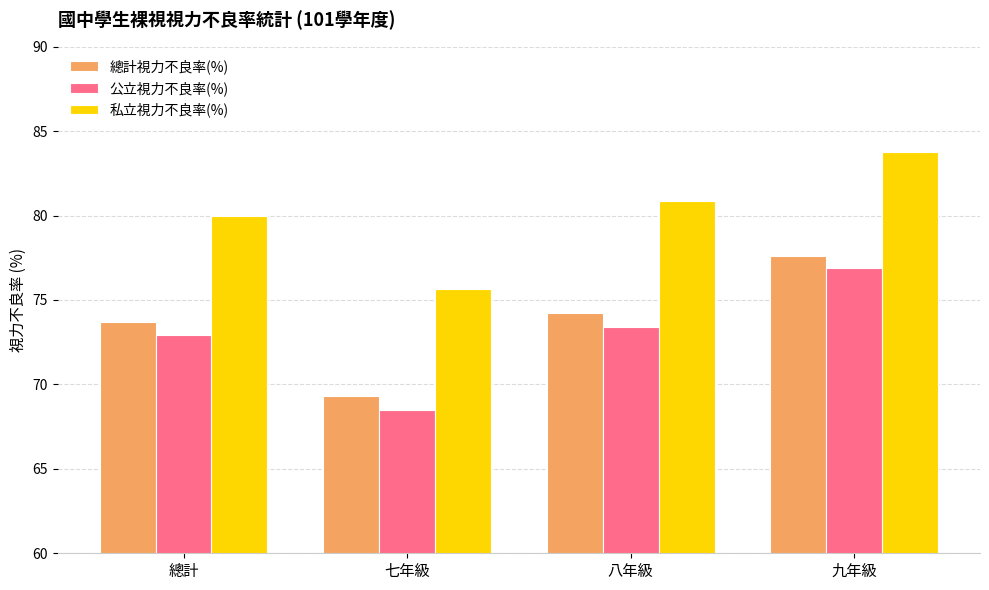

Rank the series at 九年級 from highest to lowest value.

私立視力不良率(%), 總計視力不良率(%), 公立視力不良率(%)